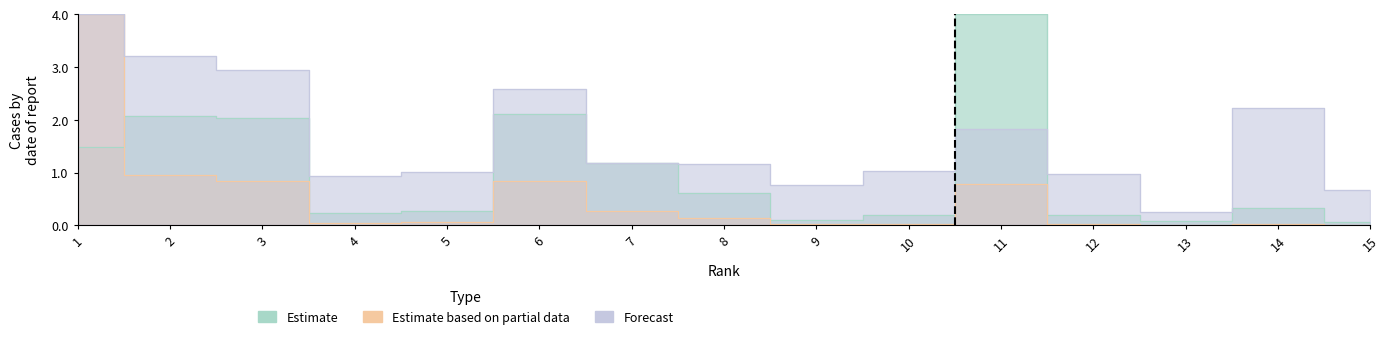

In Estimate, how many points are lower than both neighbors (excluding endpoints)?

3